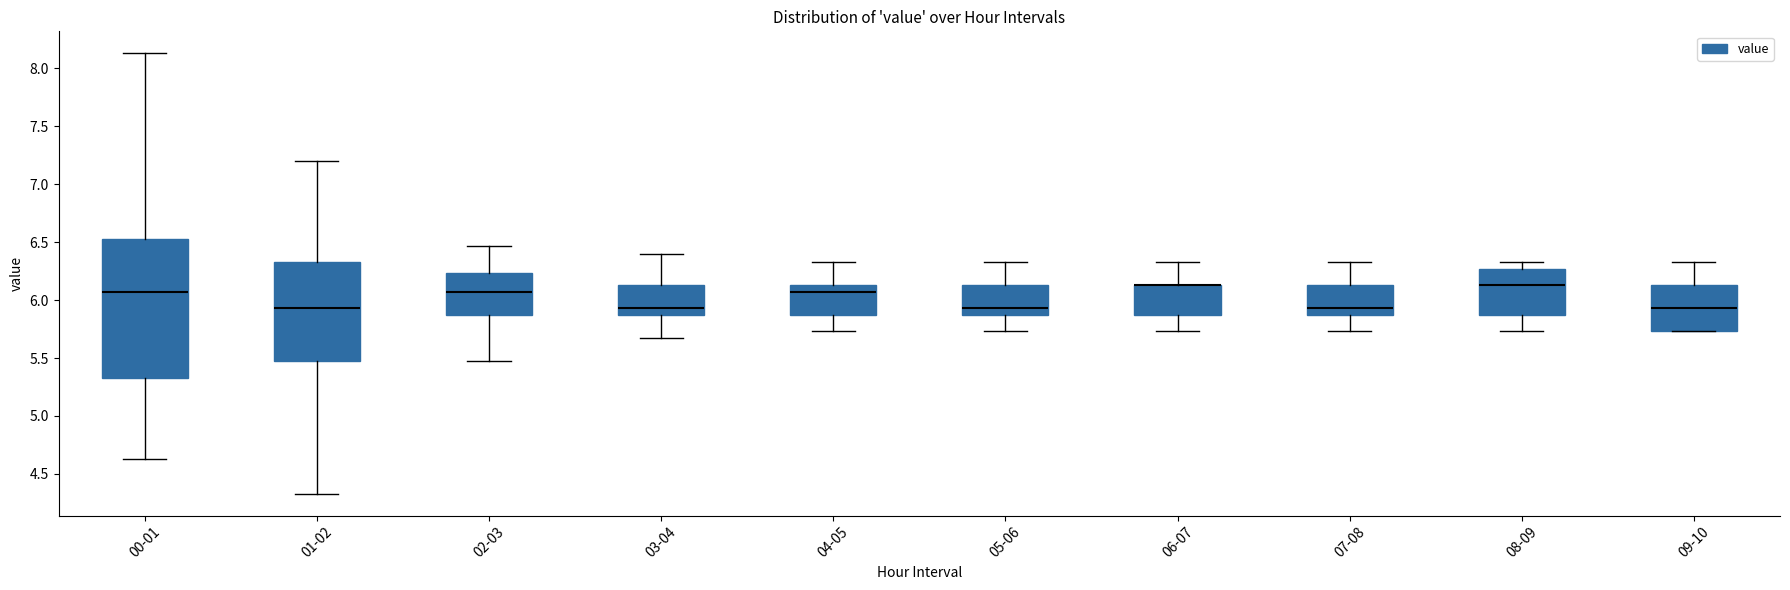

Reading left to right, read every box against the y-axis: the position of its median line, the range the box covers, and the ends of its whiskers. The values are not printed on the chart, so give them approximately, as read against the axis.

00-01: median 6.05, box 5.35 to 6.55, whiskers 4.65 to 8.15
01-02: median 5.95, box 5.45 to 6.35, whiskers 4.35 to 7.20
02-03: median 6.05, box 5.85 to 6.25, whiskers 5.45 to 6.45
03-04: median 5.95, box 5.85 to 6.15, whiskers 5.65 to 6.40
04-05: median 6.05, box 5.85 to 6.15, whiskers 5.75 to 6.35
05-06: median 5.95, box 5.85 to 6.15, whiskers 5.75 to 6.35
06-07: median 6.15 (drawn on the box's upper edge), box 5.85 to 6.15, whiskers 5.75 to 6.35
07-08: median 5.95, box 5.85 to 6.15, whiskers 5.75 to 6.35
08-09: median 6.15, box 5.85 to 6.25, whiskers 5.75 to 6.35
09-10: median 5.95, box 5.75 to 6.15, whiskers 5.75 to 6.35